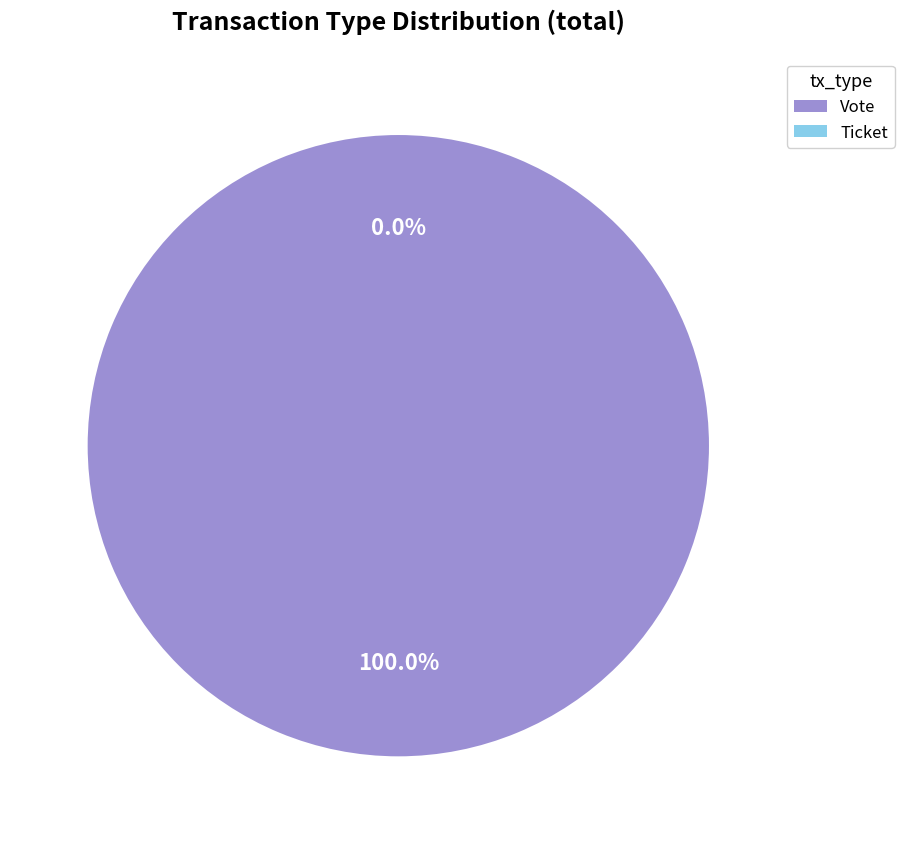

To the nearest percent, what is the difference between the Vote and Ticket slice percentages?

100%